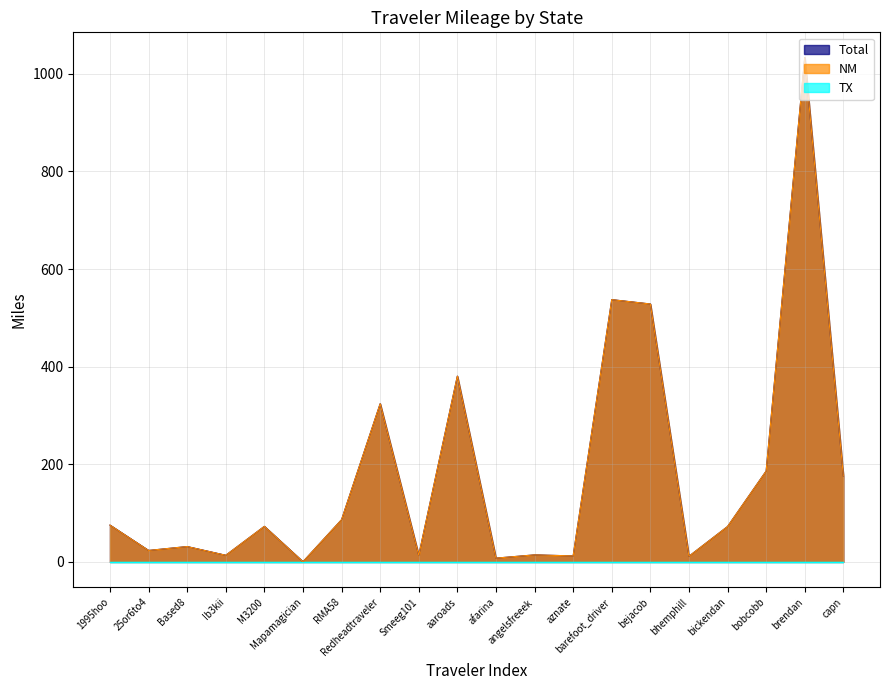

True or false: Total has a value of 8.7 at Smeeg101.

False